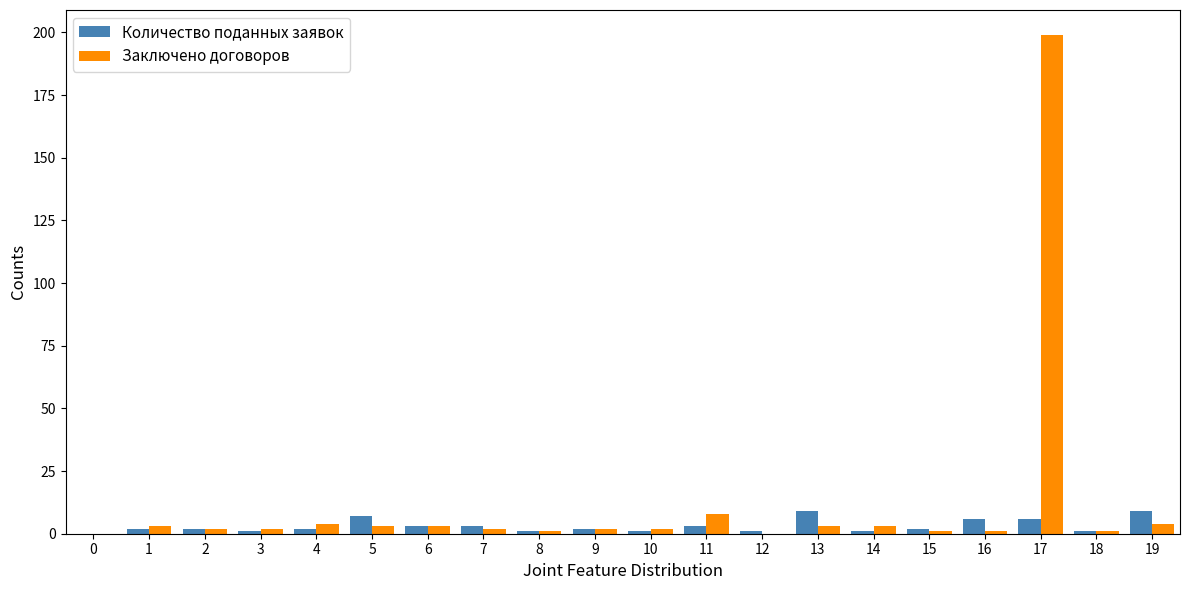

Is the value of Количество поданных заявок at 13 greater than the value of Заключено договоров at 12?

Yes